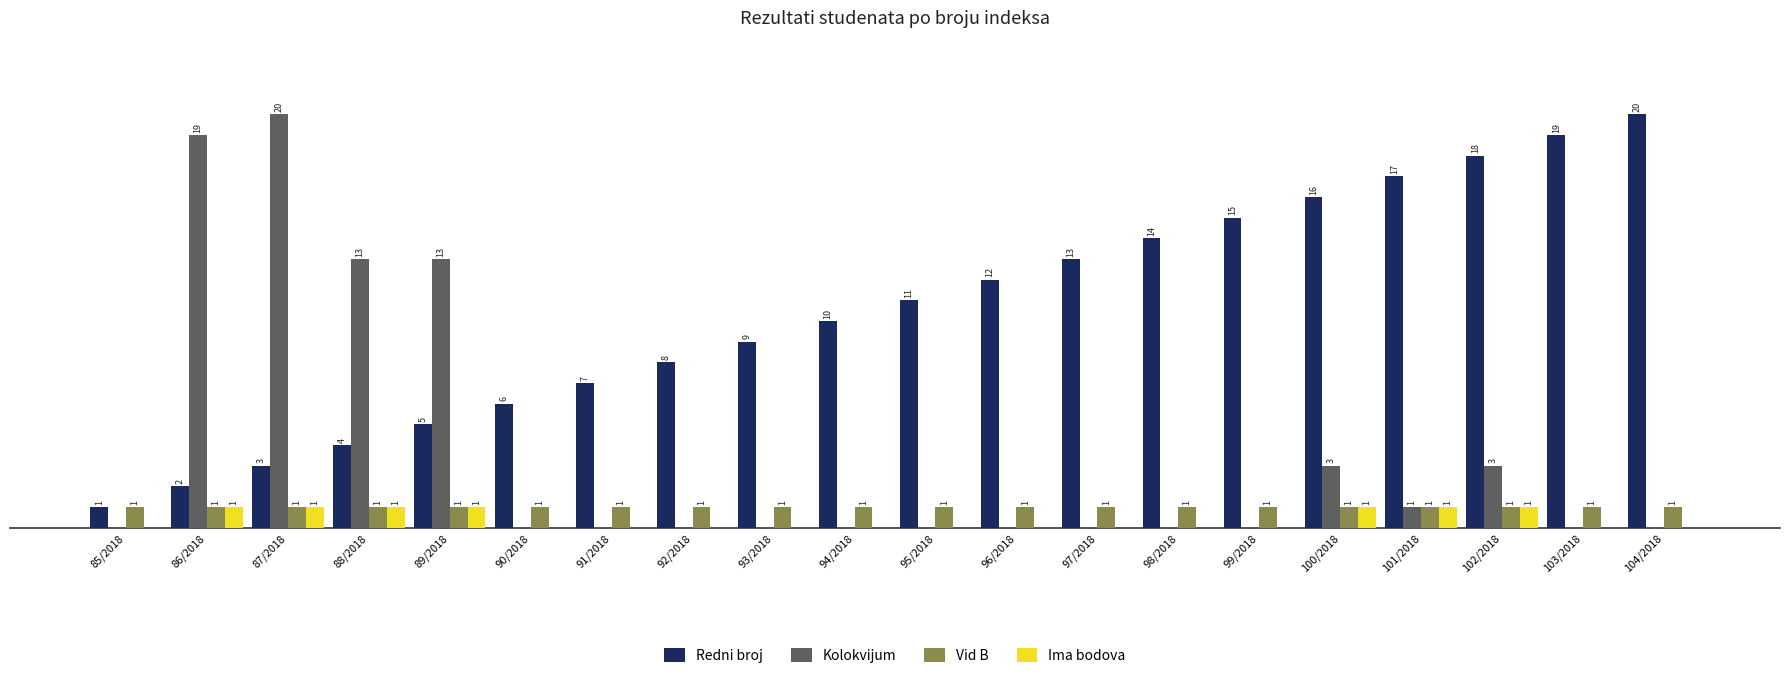

At which category is the sum across all series the highest?

87/2018